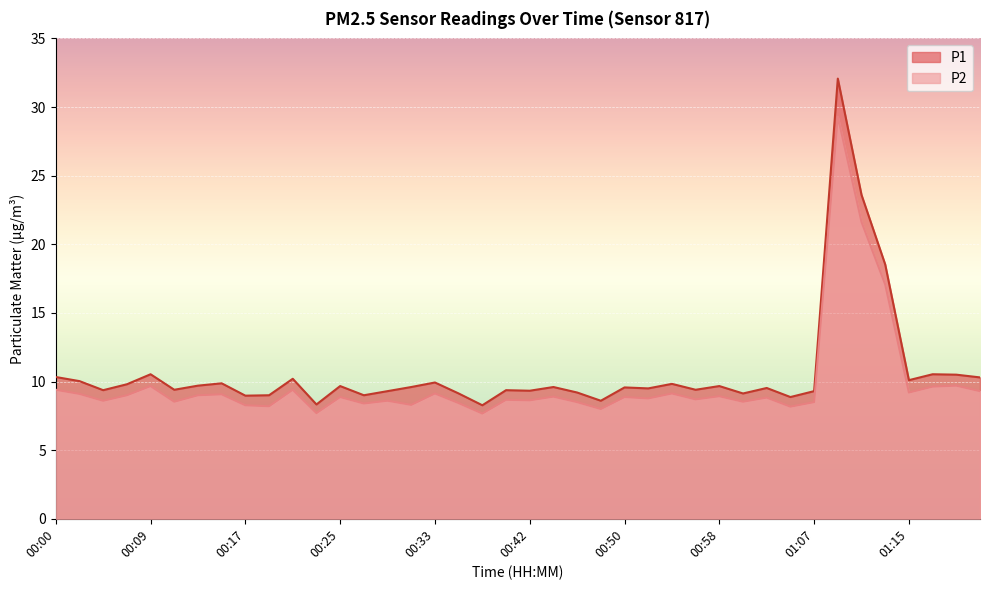

Does the chart display data point markers on the line(s)?

No